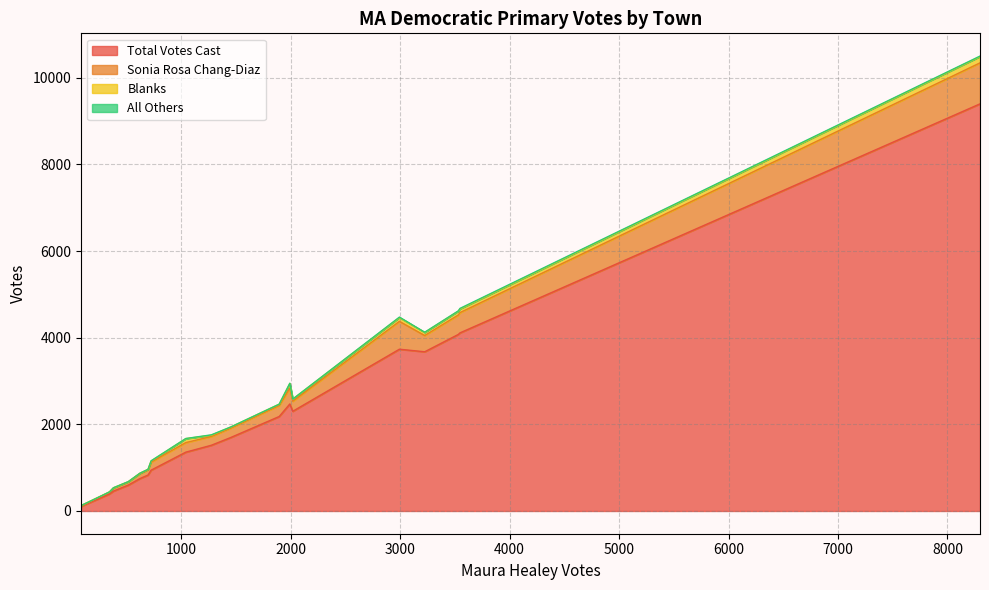

What is the approximate value of Blanks at Adams, to the nearest 5?

90